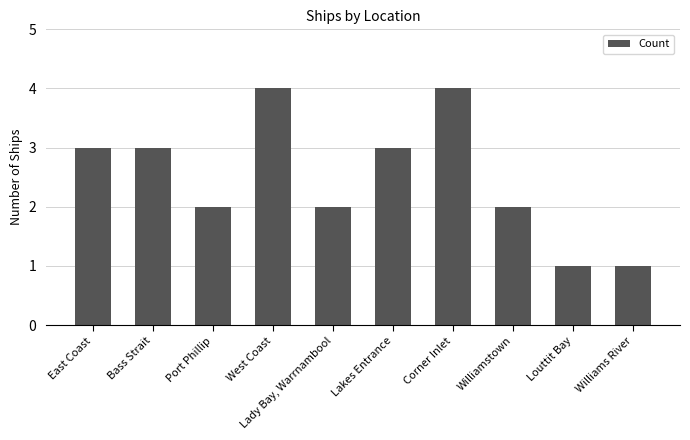

Is it true that the value at Bass Strait is 3?

True